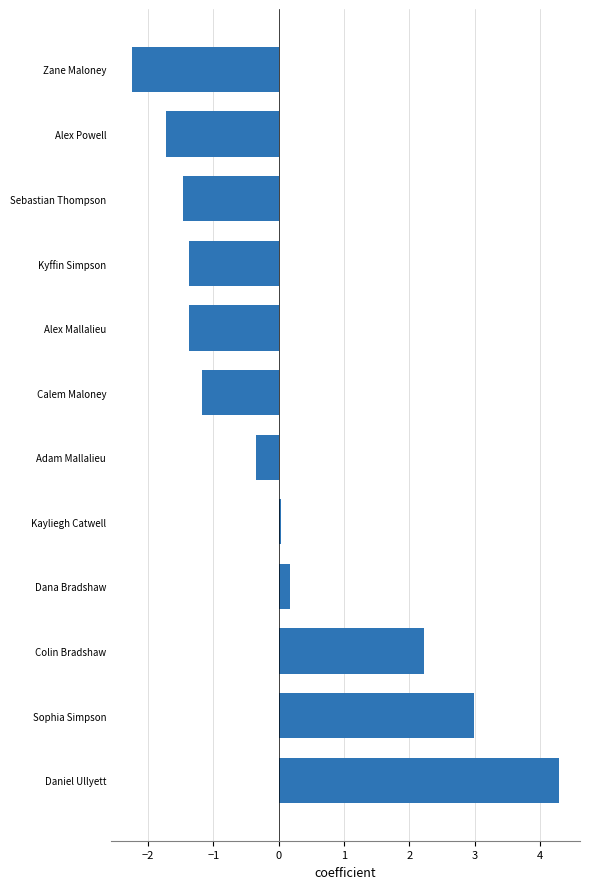

What is the change in value from Dana Bradshaw to Sebastian Thompson?

-1.6